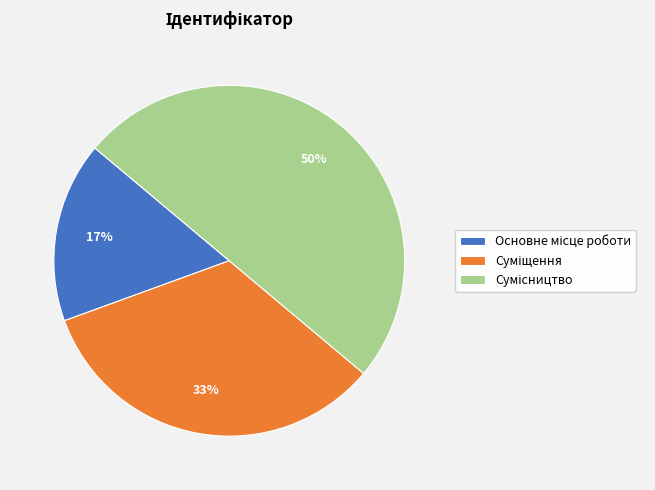

To the nearest percent, what is the difference between the largest and smallest slice percentages?

33%